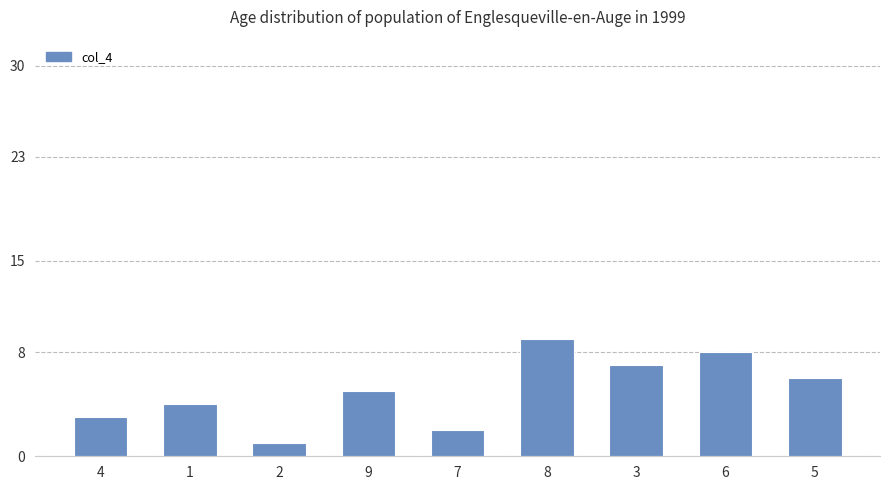

What is the ratio of the value at 7 to the value at 4?

0.7